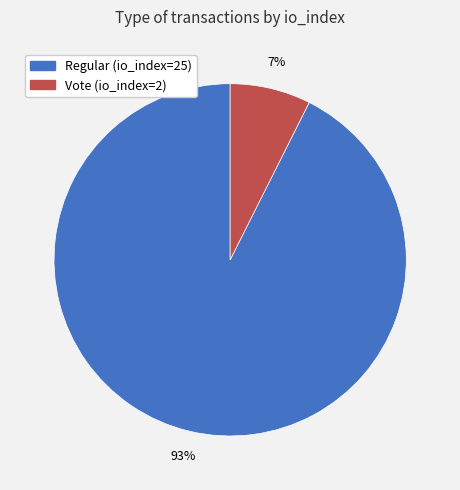

True or false: Regular (io_index=25) accounts for 99% of the total.

False